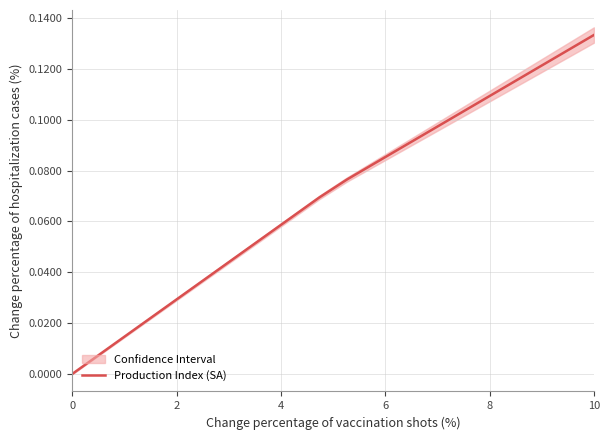

Count the number of values greater than 0.

19